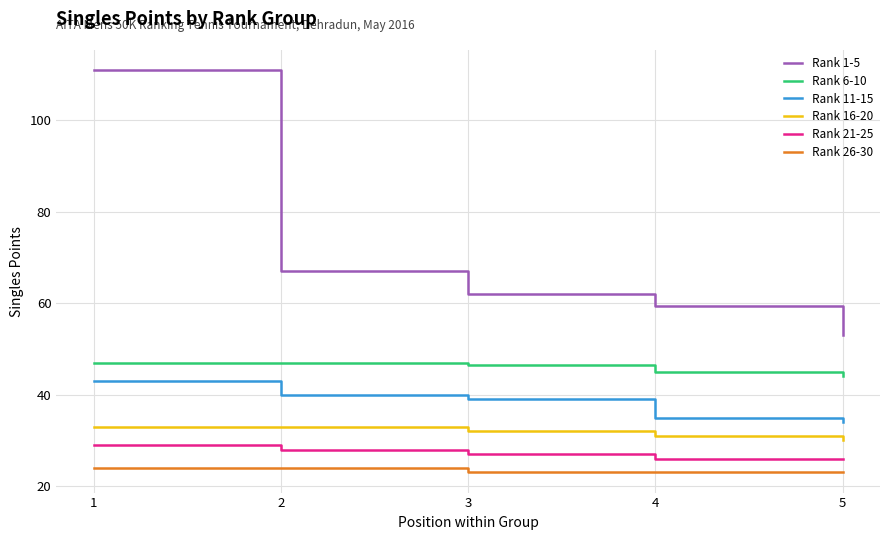

True or false: Rank 21-25 and Rank 26-30 intersect in this chart.

False